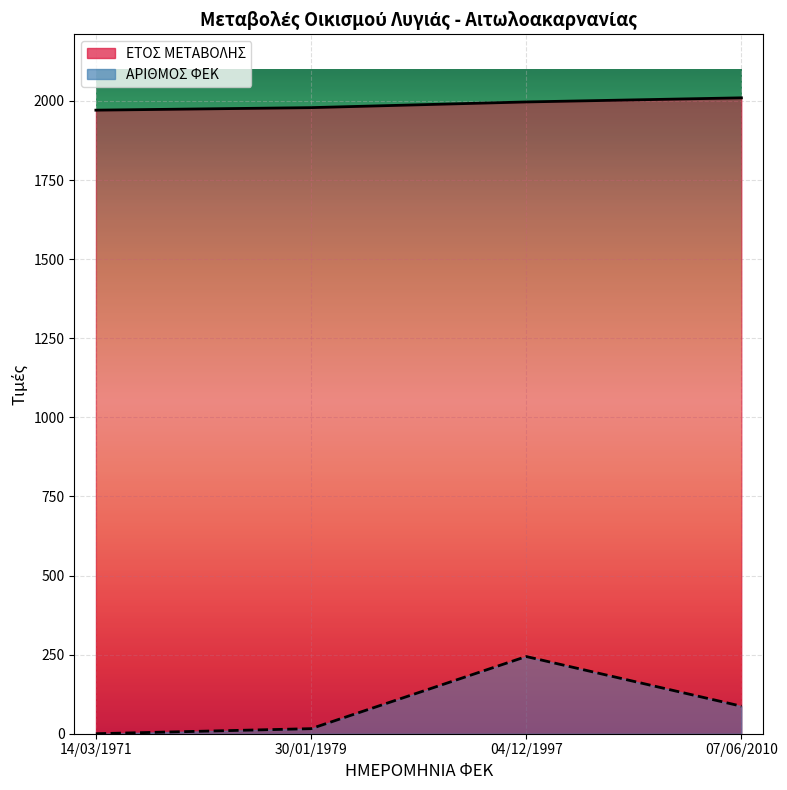

Between 14/03/1971 and 04/12/1997, which series saw the biggest shift?

ΑΡΙΘΜΟΣ ΦΕΚ